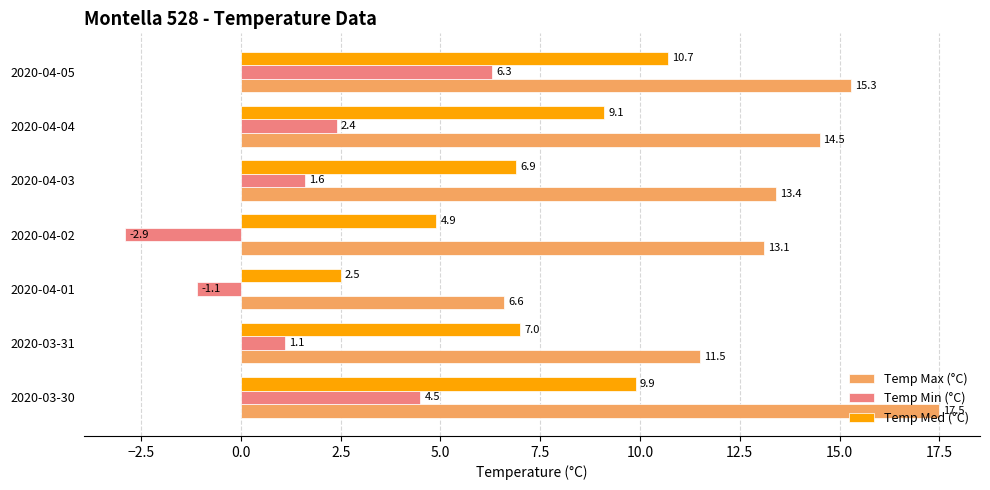

At how many categories does at least one series exceed 4?

7